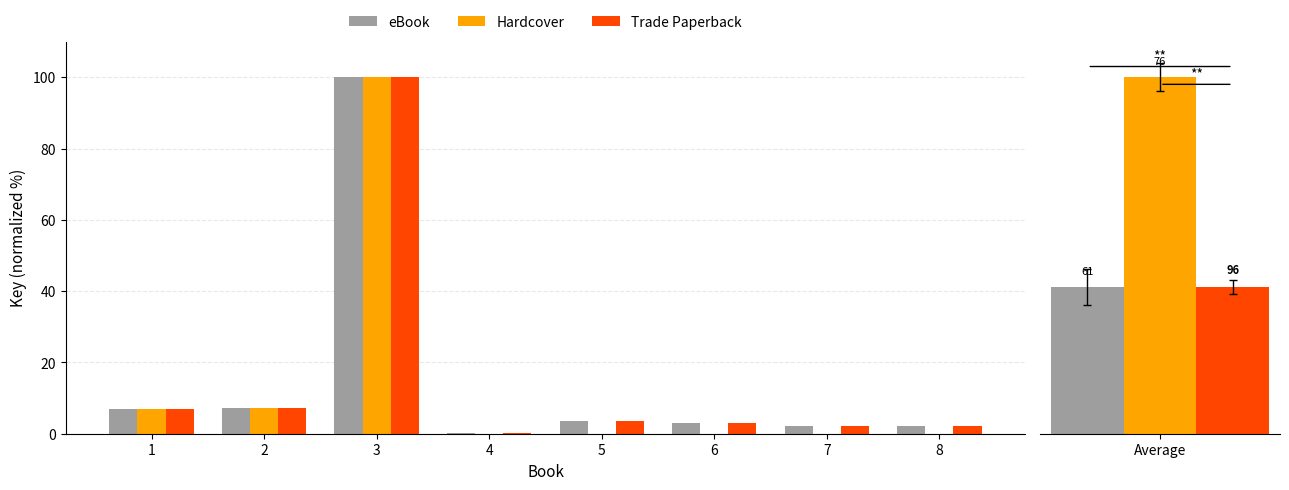

True or false: Hardcover has a value of 42.2 at 5.

False